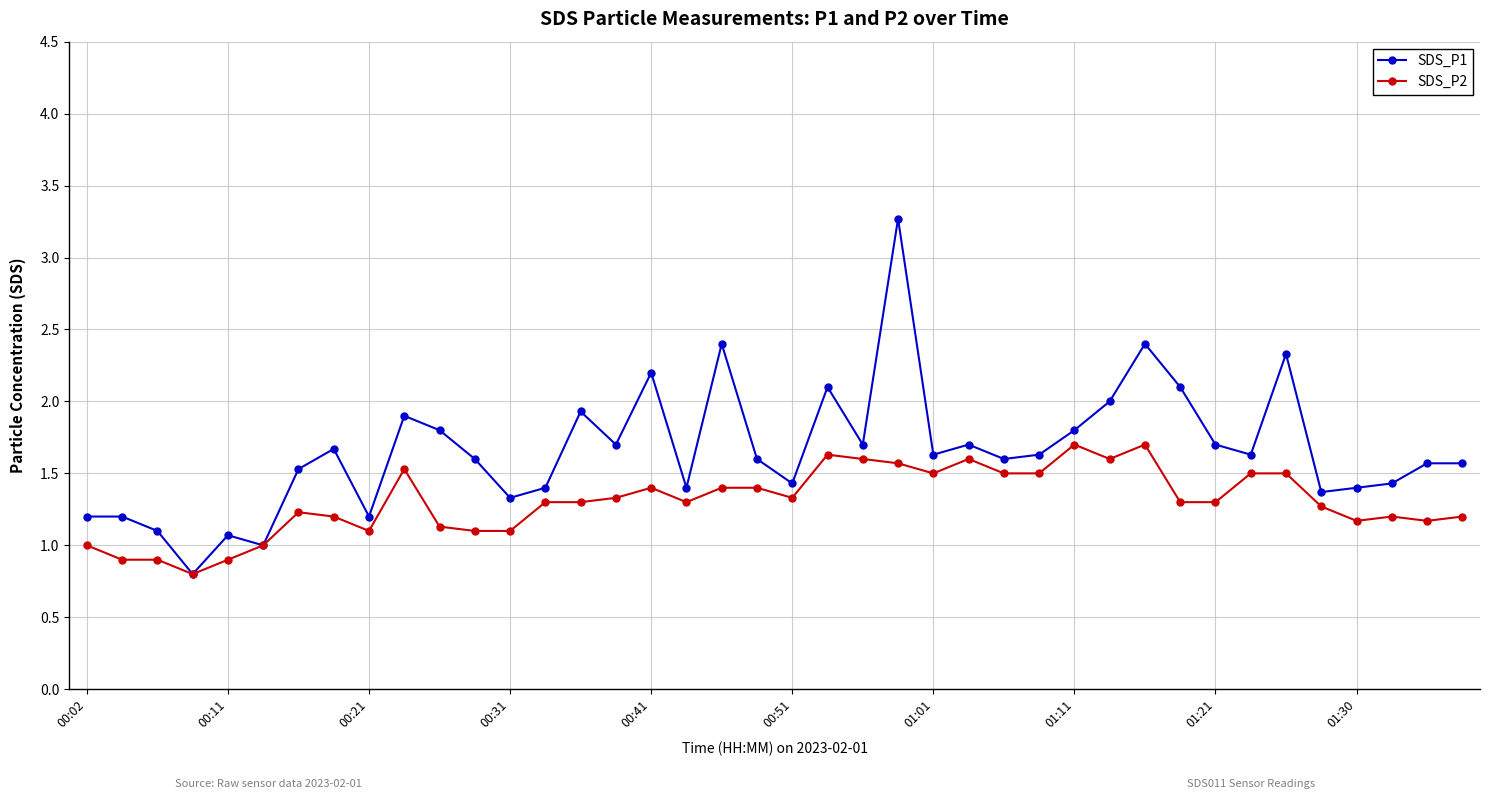

Rank the series by their average value, from highest to lowest.

SDS_P1, SDS_P2